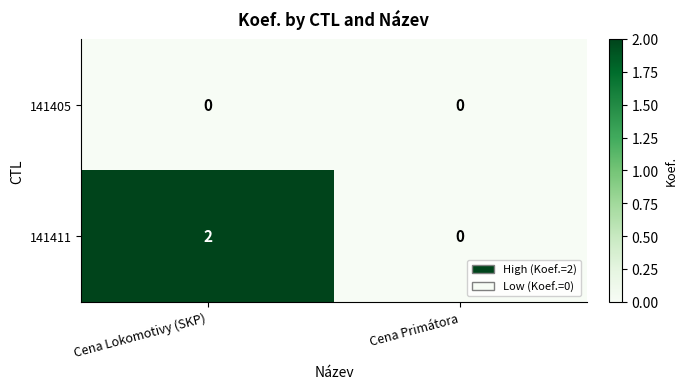

Rank the series by their maximum value, from lowest to highest.

141405, 141411